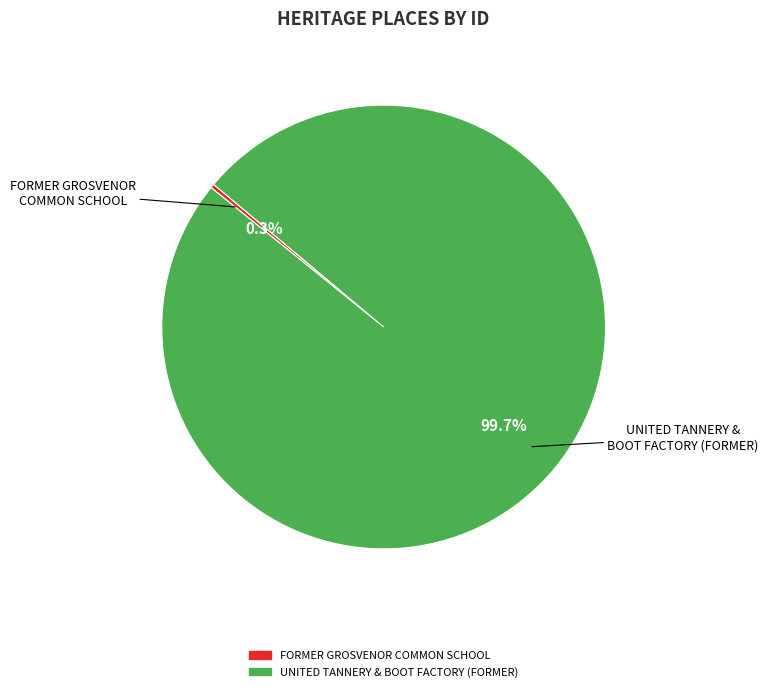

What is the total percentage of UNITED TANNERY & BOOT FACTORY (FORMER) and FORMER GROSVENOR COMMON SCHOOL?

100.0%